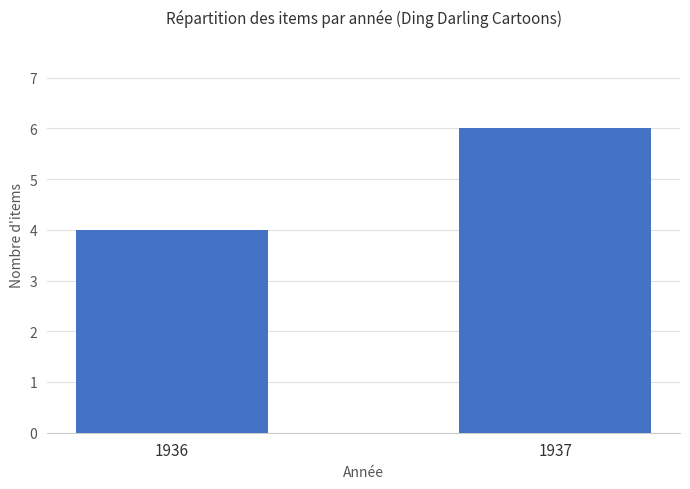

What is the approximate value at 1936?

4